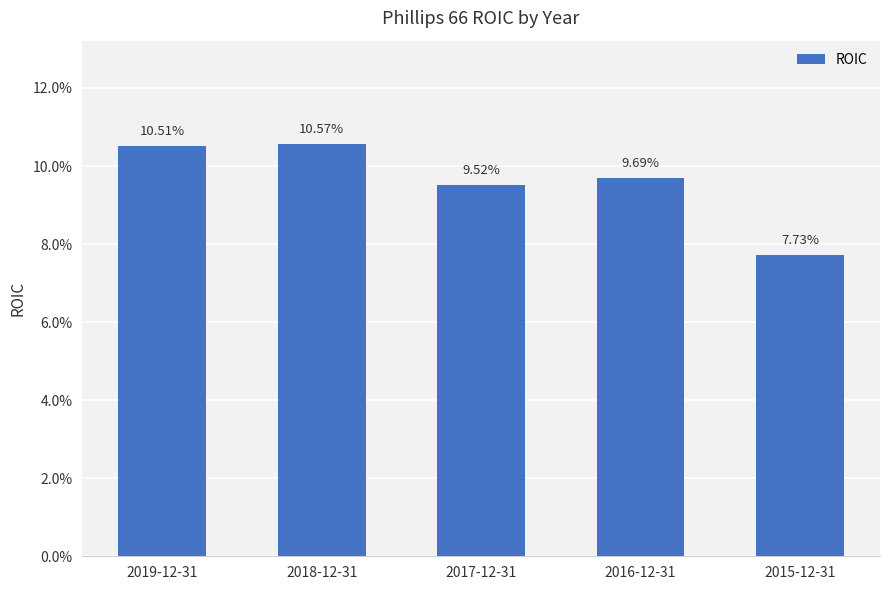

True or false: the data shows 0.1 at 2019-12-31.

True